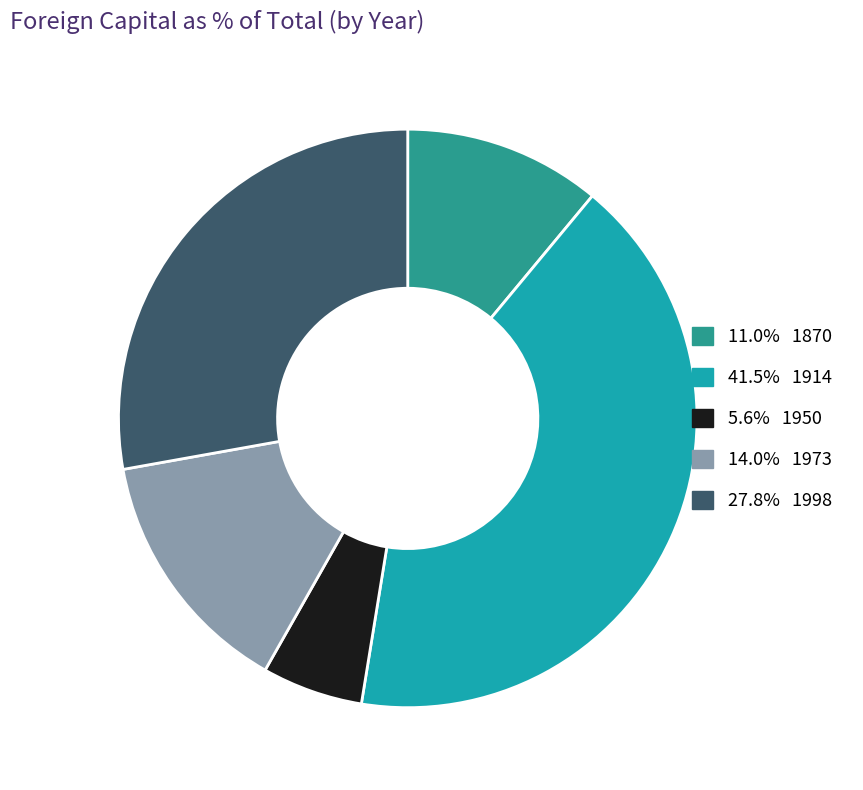

Count the number of slices in the pie.

5